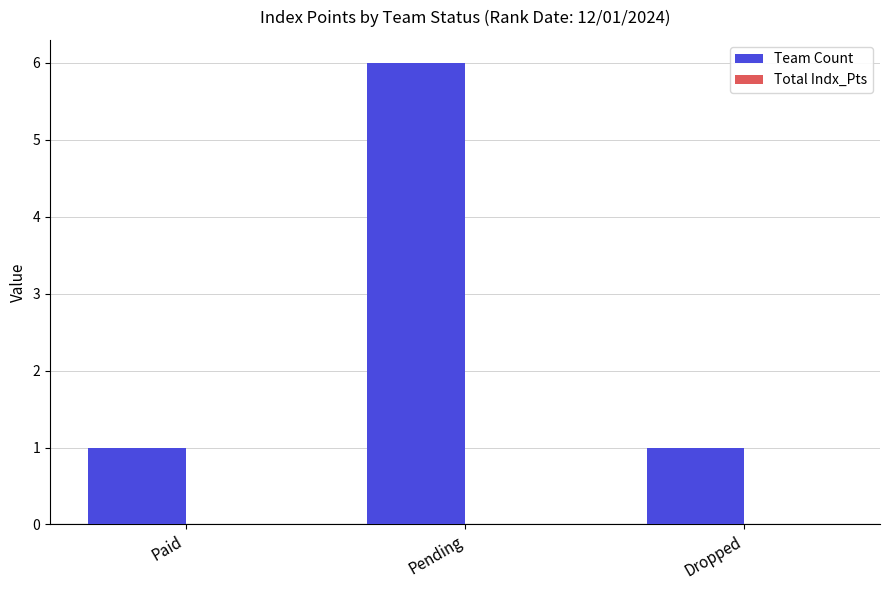

What is the ratio of the value at Dropped to the value at Paid?

1.0